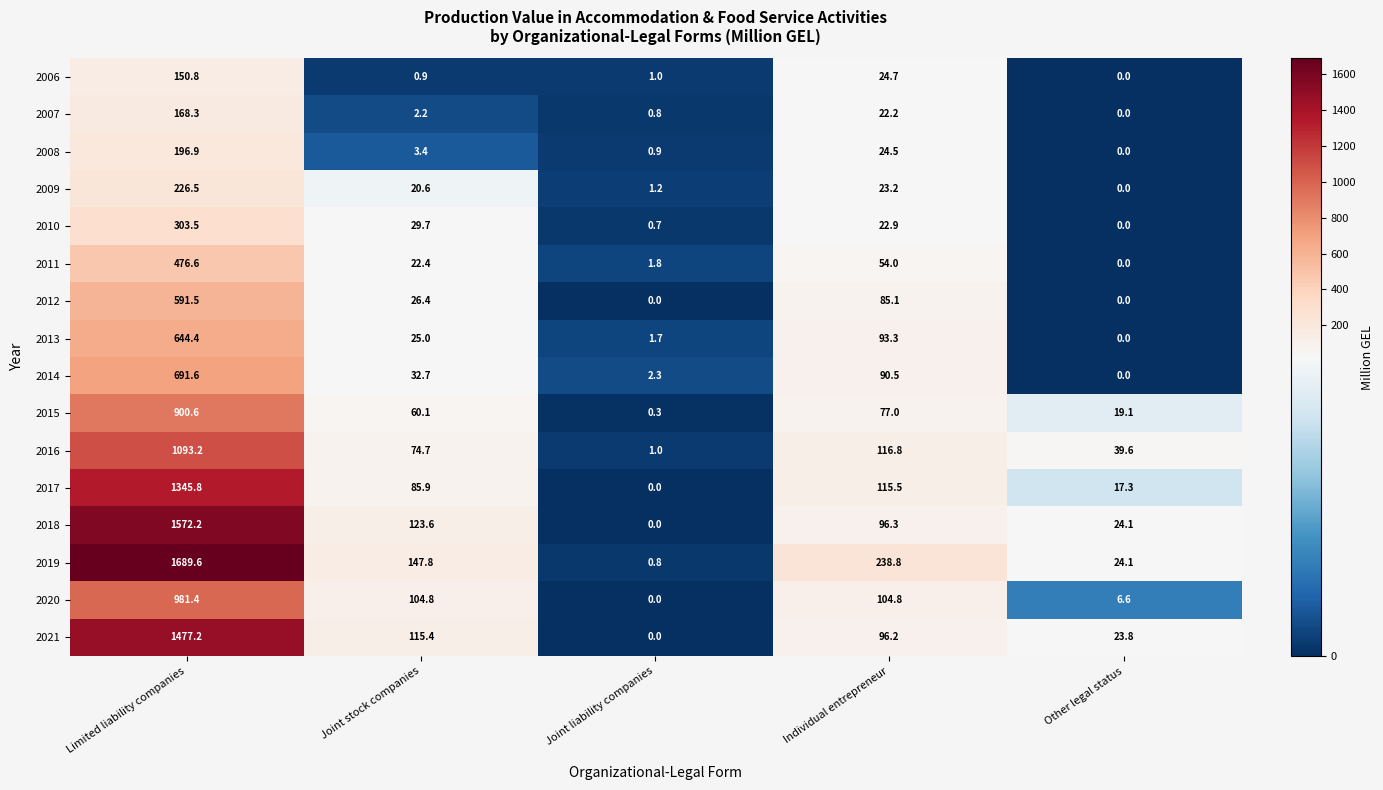

At which category is the sum across all series the highest?

Limited liability companies